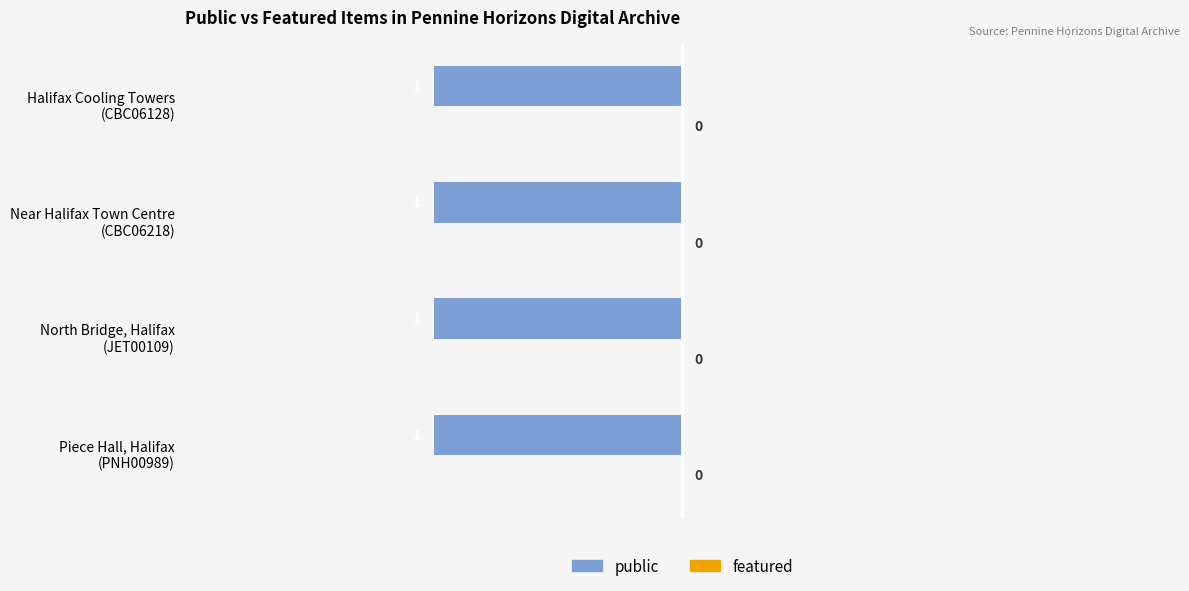

Are the bars grouped side by side (vs. stacked)?

Yes